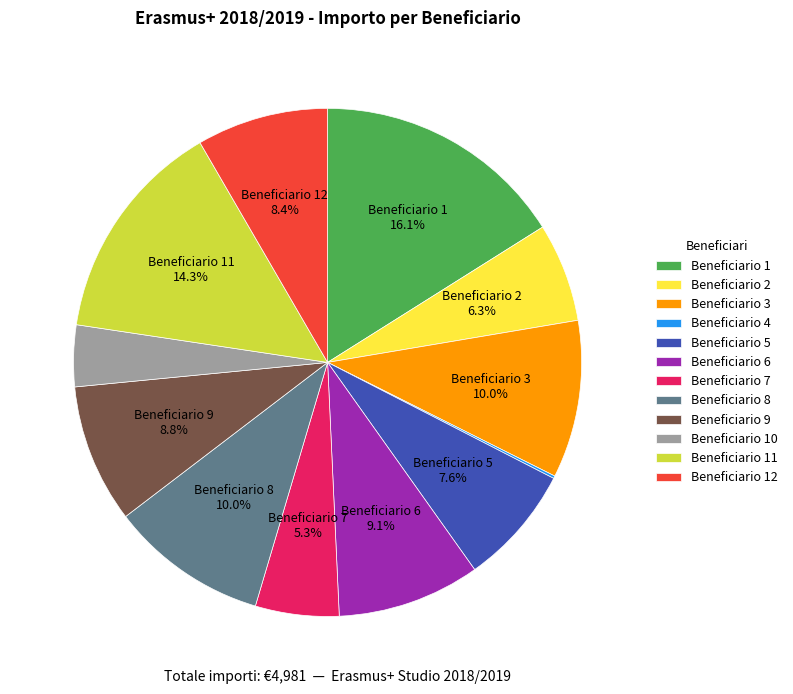

Does Beneficiario 2 represent more than half of the total?

No